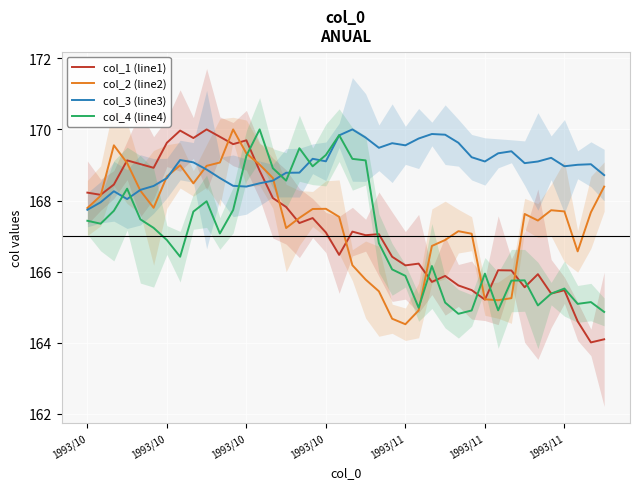

What is the sum of the col_1 (line1) values at 20 and 8?

336.9